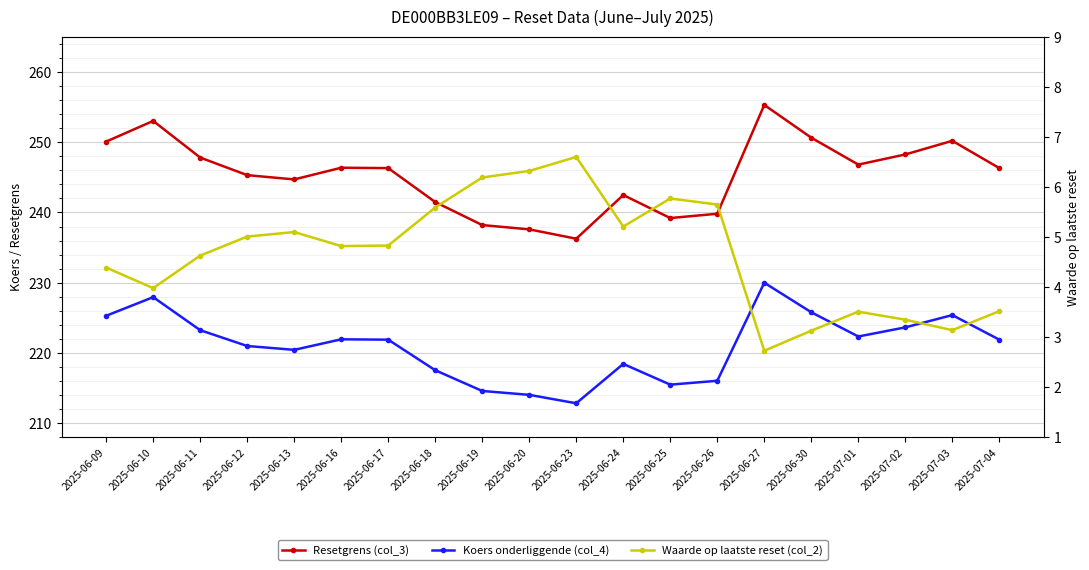

Which series changed the most between 2025-06-10 and 2025-06-18?

Resetgrens (col_3)